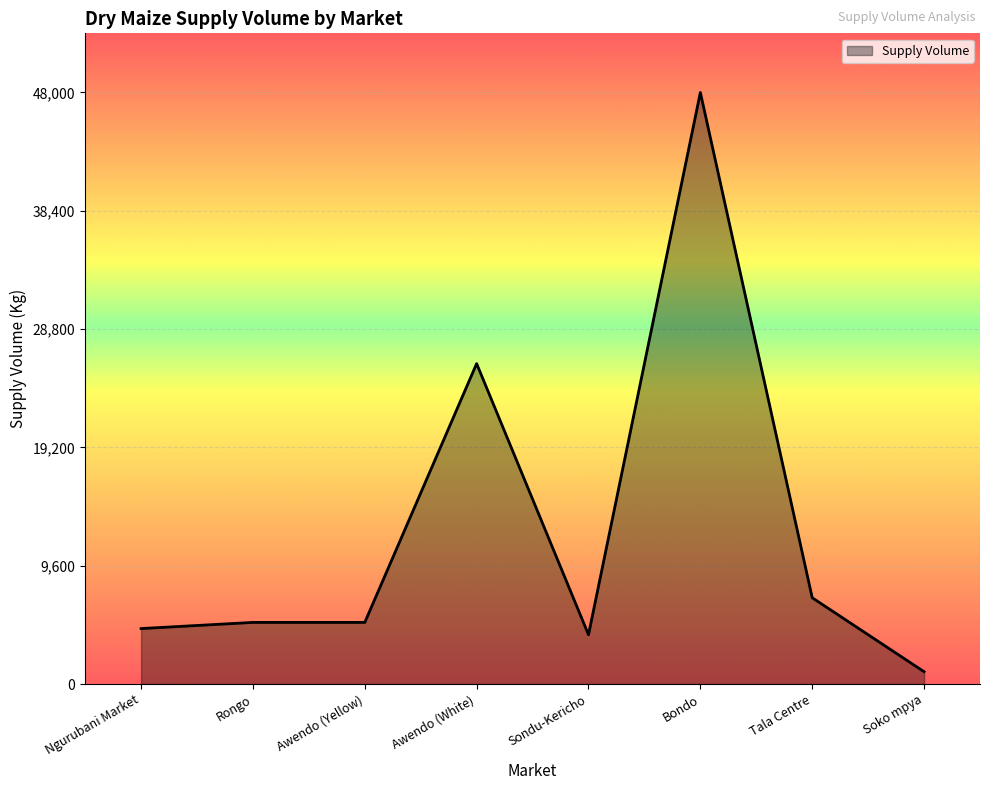

True or false: there are more than 0 points higher than both neighbors.

True